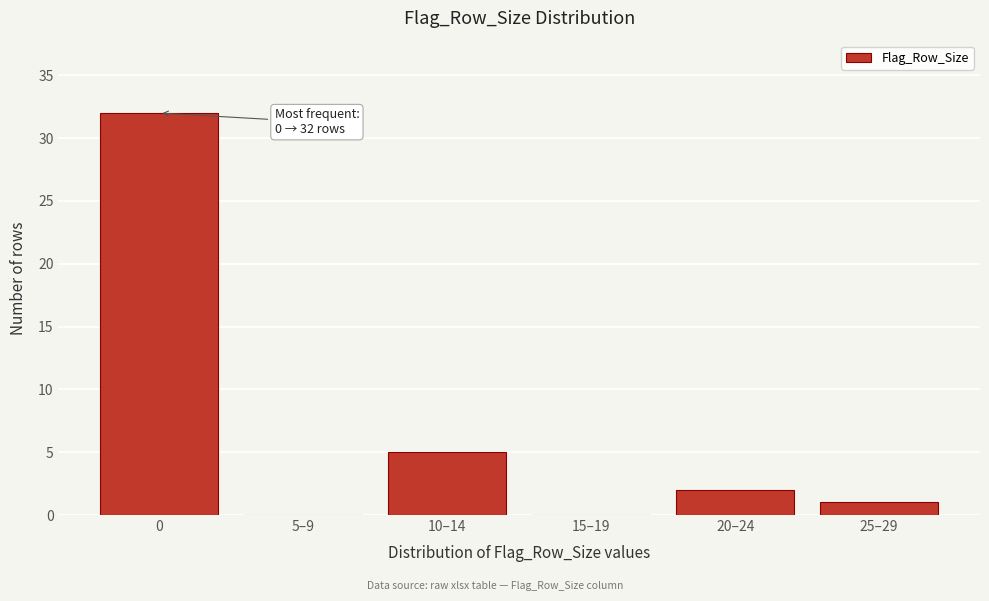

Reading left to right, list all the values displayed in this chart.

0=32	5–9=0	10–14=5	15–19=0	20–24=2	25–29=1